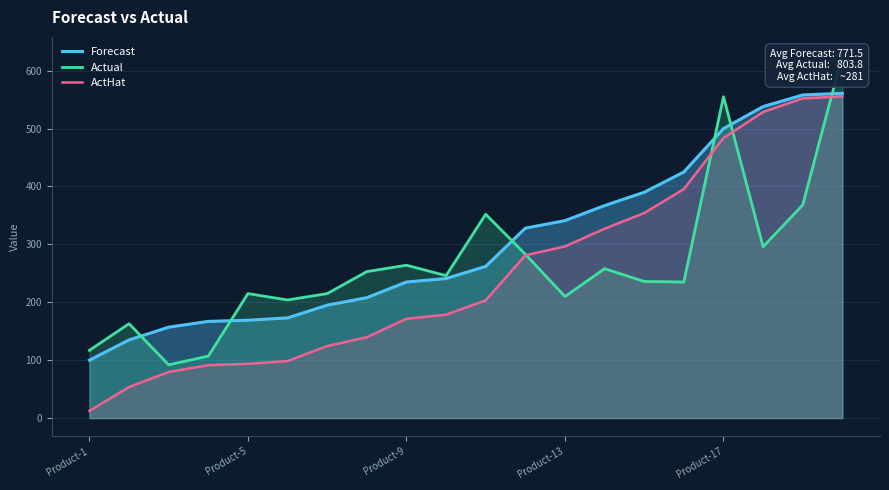

What is the minimum value for Forecast?

100.0